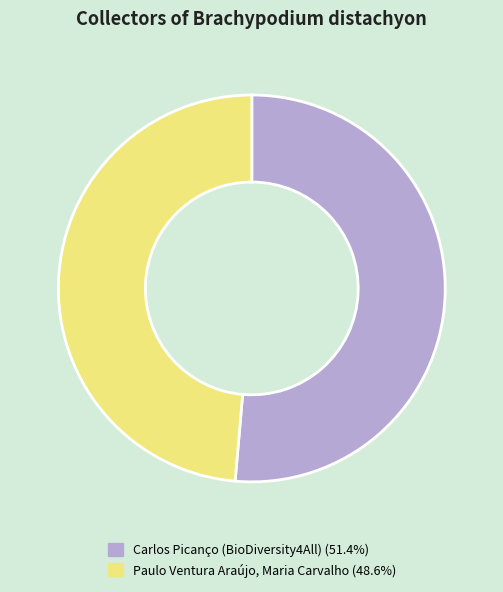

Which has a higher value, Carlos Picanço (BioDiversity4All) or Paulo Ventura Araújo, Maria Carvalho?

Carlos Picanço (BioDiversity4All)